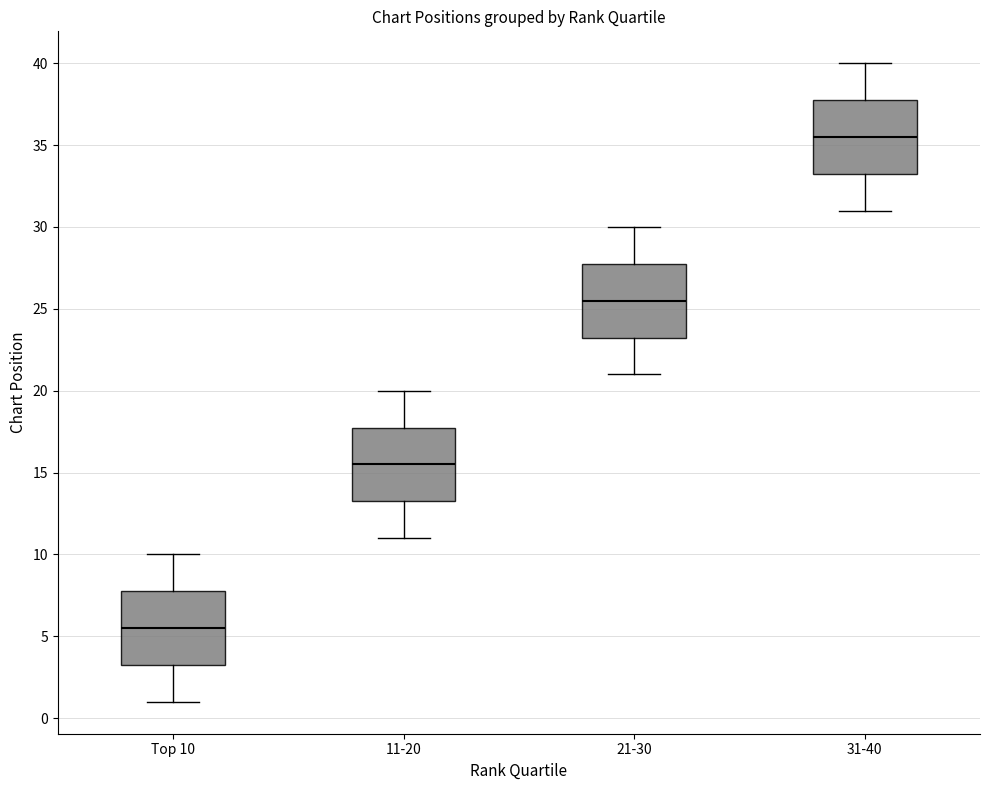

Where is the upper edge of the box for 21-30 on the y-axis? The values are not printed on the chart, so give them approximately, as read against the axis.

28.0